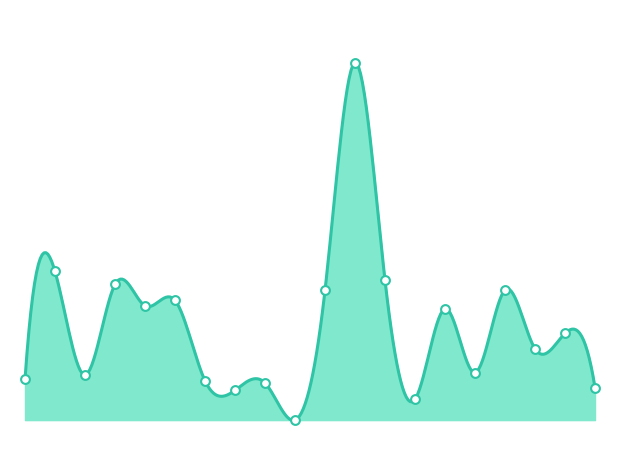

What is the change in value from 24 to 36?

-1.4